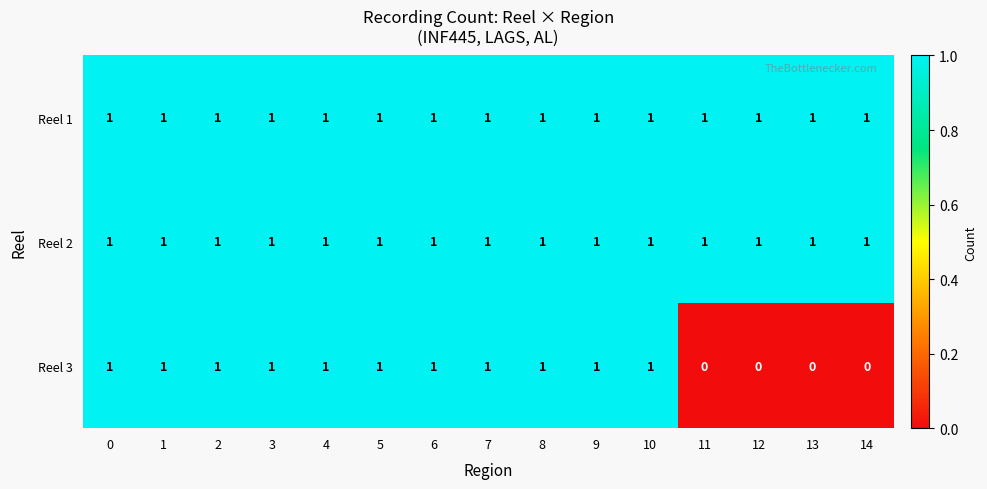

What is the total value across all series at 9?

3